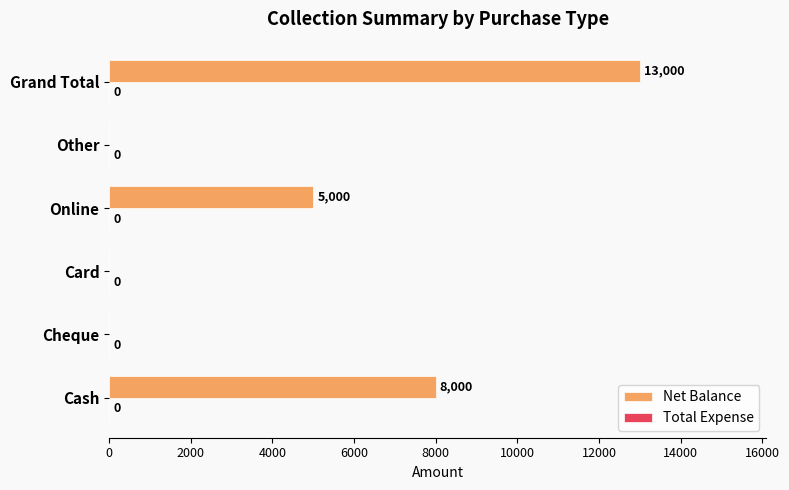

What is the maximum value shown in the chart?

13000